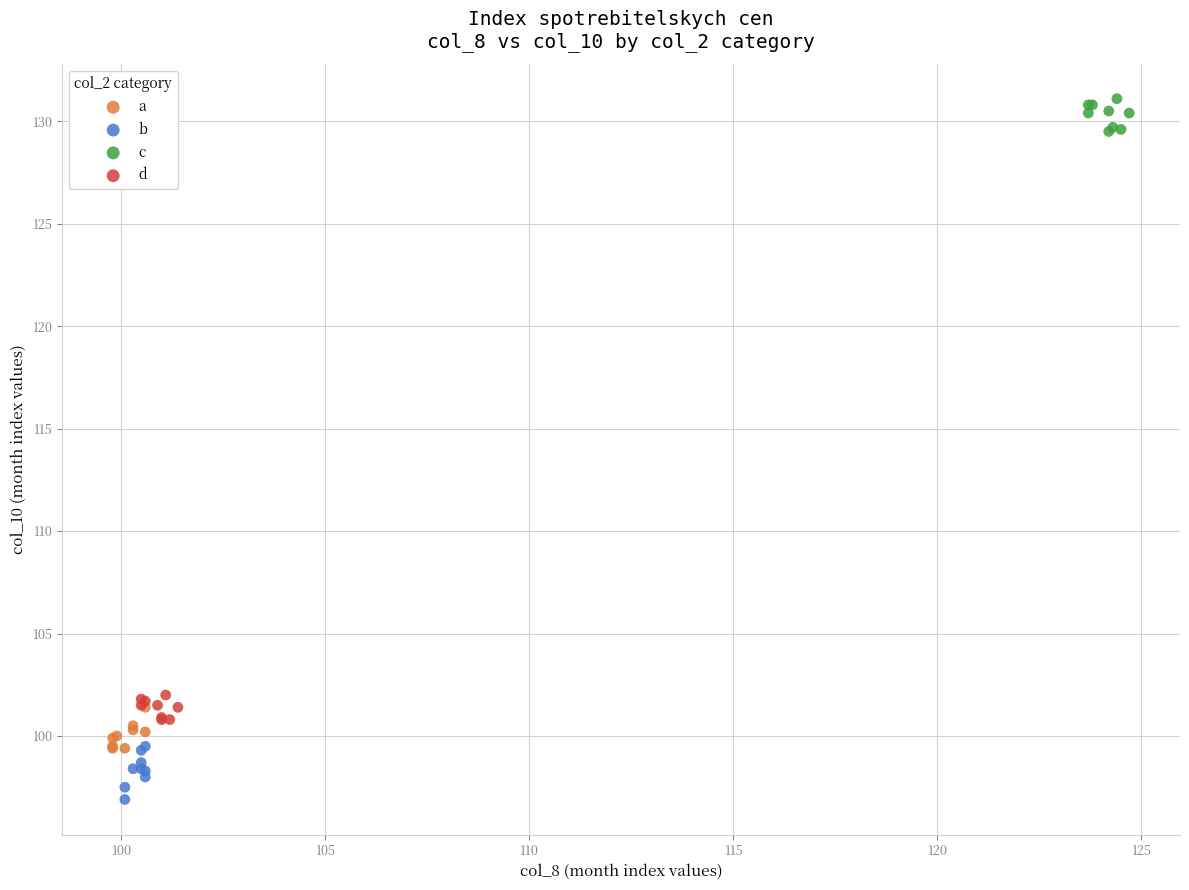

Which series contains the lowest Y value?

b